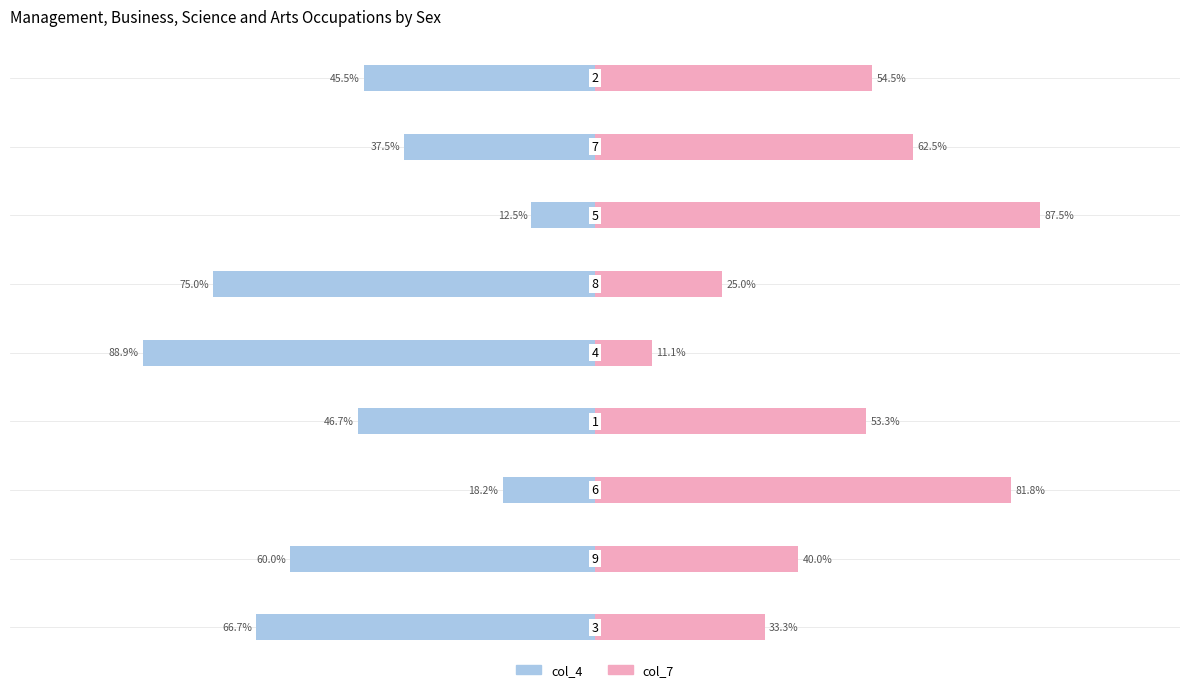

Reading left to right, list all the values displayed in this chart.

col_4: -66.7	-60.0	-18.2	-46.7	-88.9	-75.0	-12.5	-37.5	-45.5
col_7: 33.3	40.0	81.8	53.3	11.1	25.0	87.5	62.5	54.5